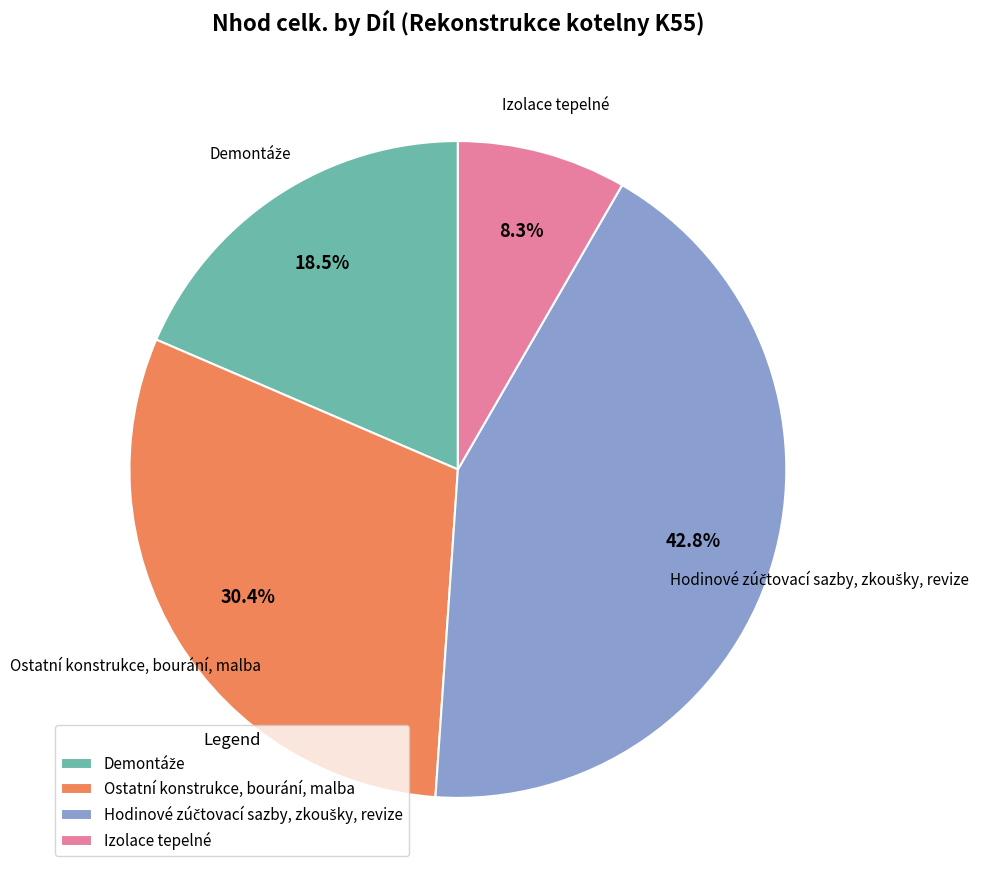

Is there any slice that represents more than half of the pie?

No